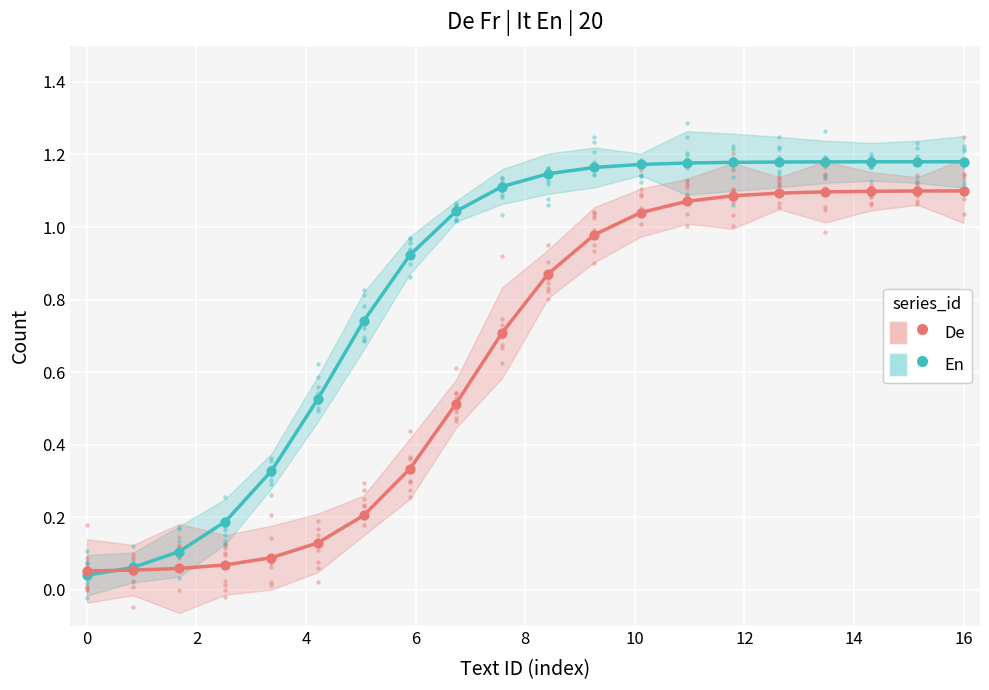

Which series contains the highest Y value?

En